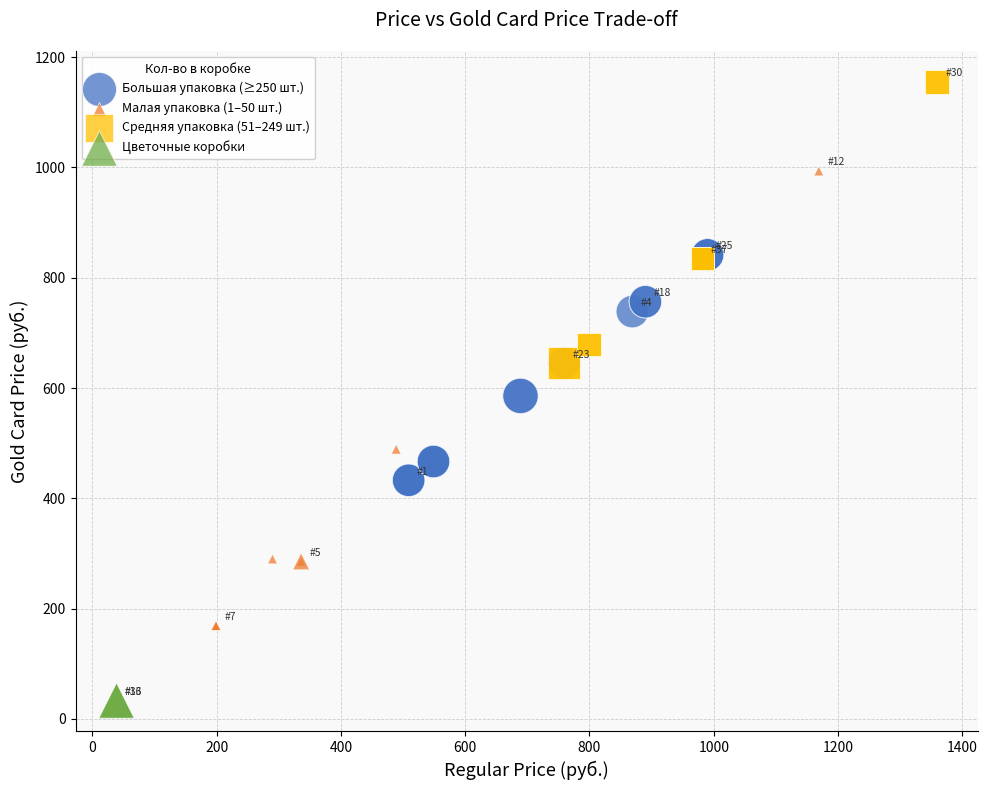

Which series reaches the minimum Y coordinate?

Цветочные коробки